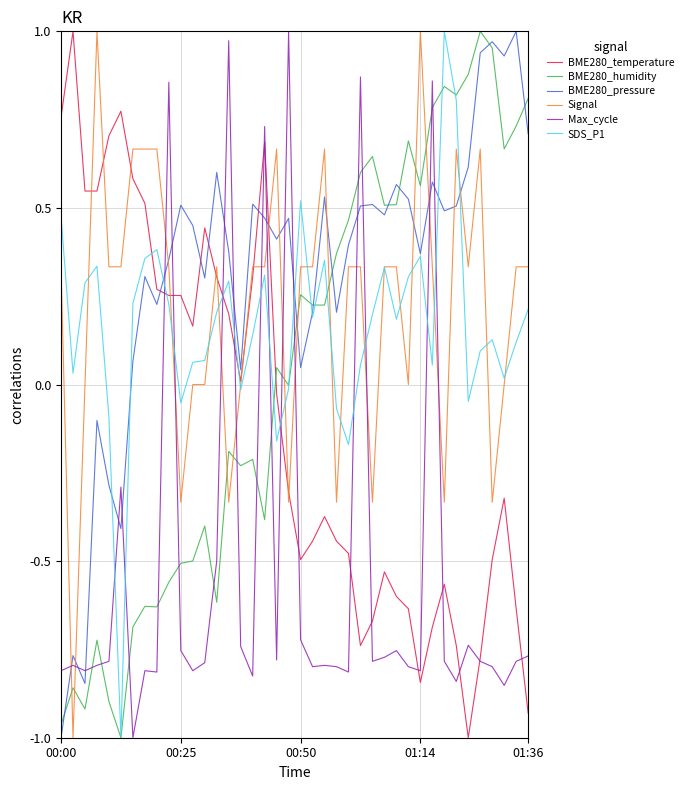

Which series has the largest total across all categories?

BME280_pressure